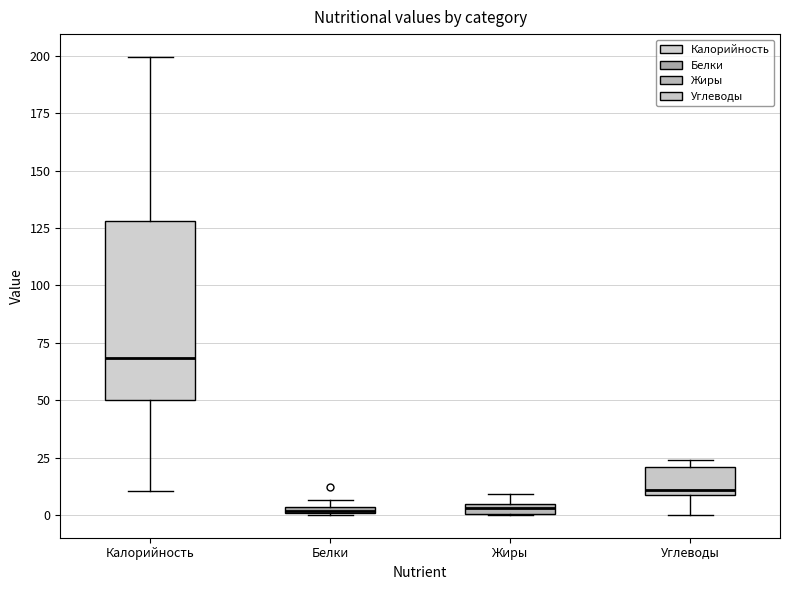

Where is the upper edge of the box for Углеводы on the y-axis? The values are not printed on the chart, so give them approximately, as read against the axis.

20